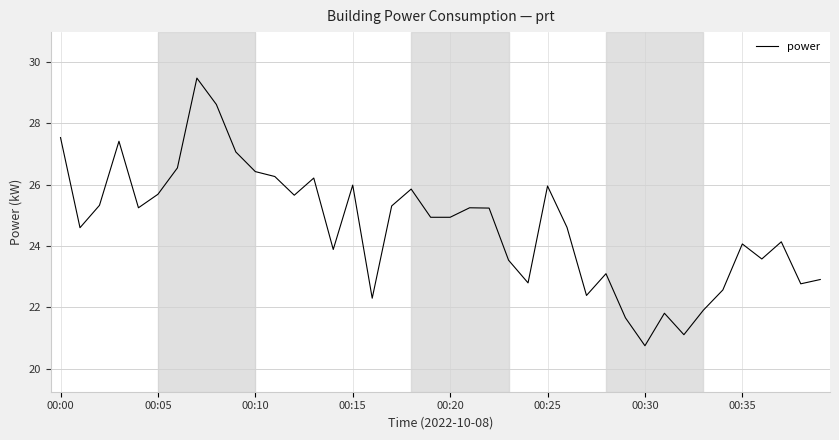

What is the difference between the maximum and minimum values?

8.7